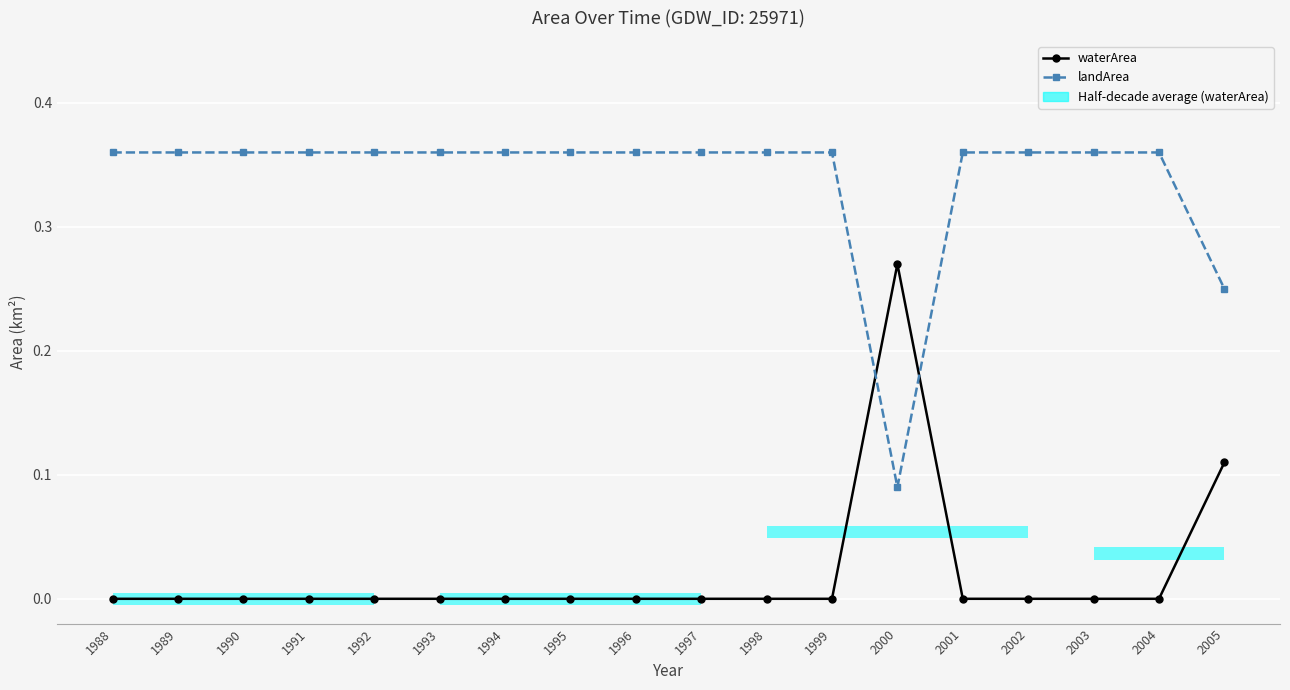

Where is landArea nearest to the value 0?

2000